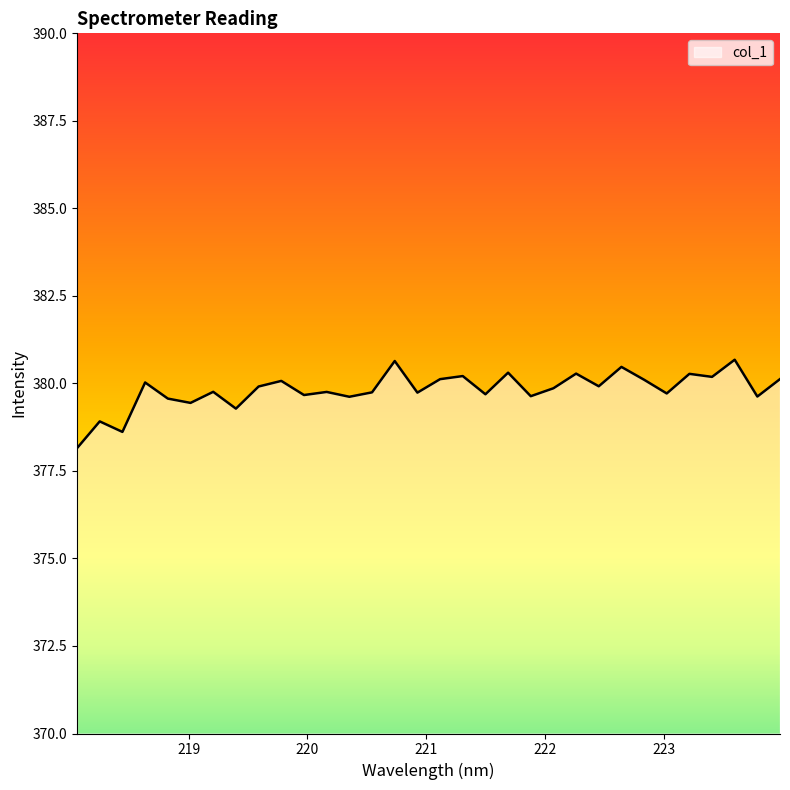

What is the greatest value displayed?

380.7